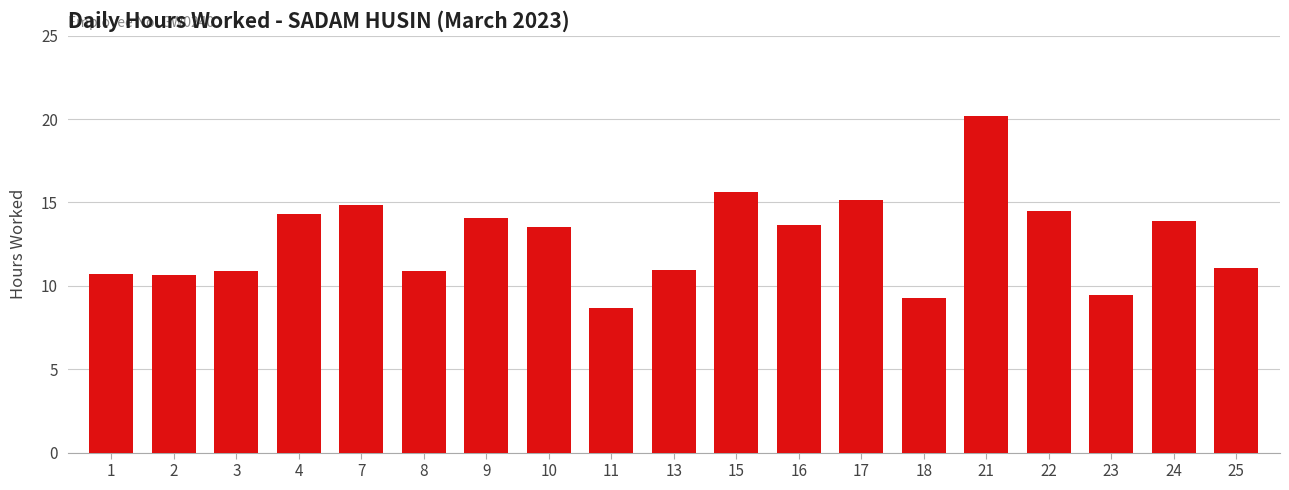

Which category has the lowest value across all series?

11